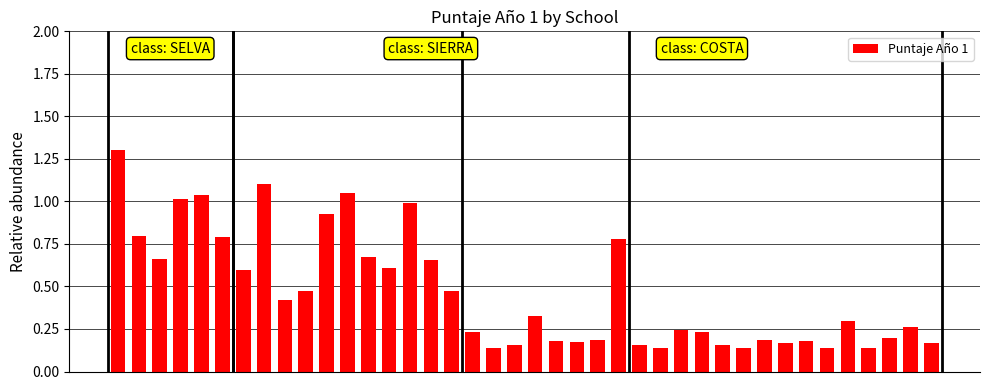

What is the maximum value shown in the chart?

1.3